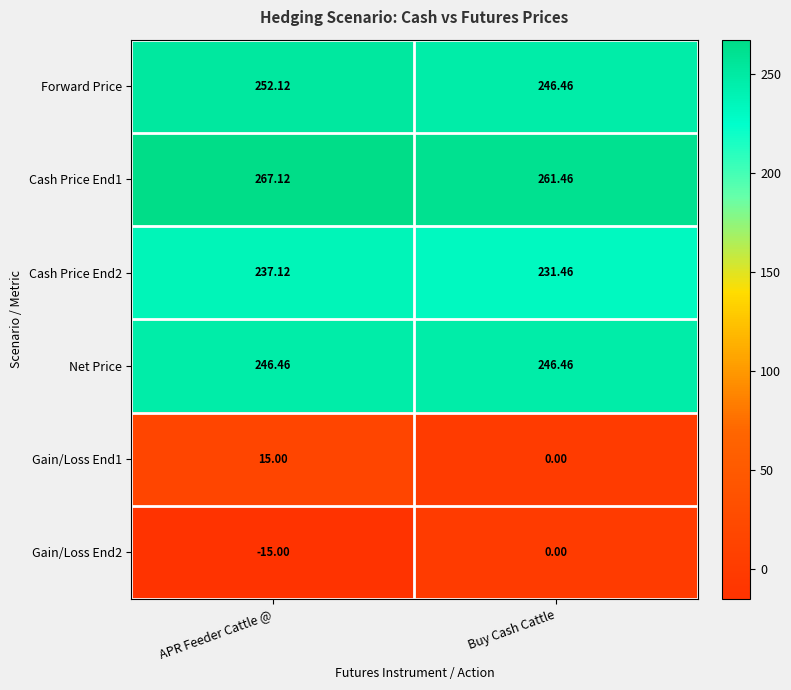

List the labels in order of Gain/Loss End1 value, largest first.

APR Feeder Cattle @, Buy Cash Cattle